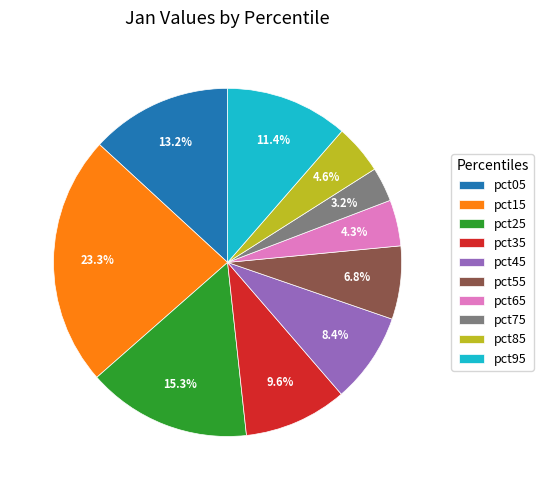

Do pct95 and pct75 together represent more than half of the pie?

No